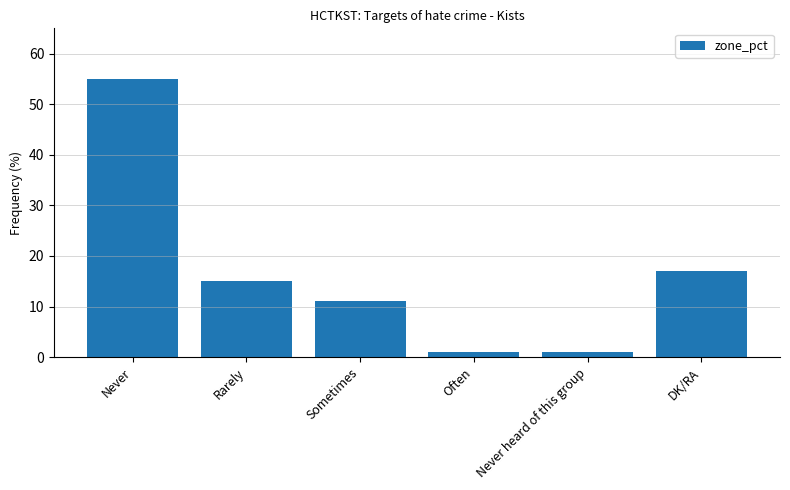

Reading left to right, extract all data points from this chart.

Never=55	Rarely=15	Sometimes=11	Often=1	Never heard of this group=1	DK/RA=17